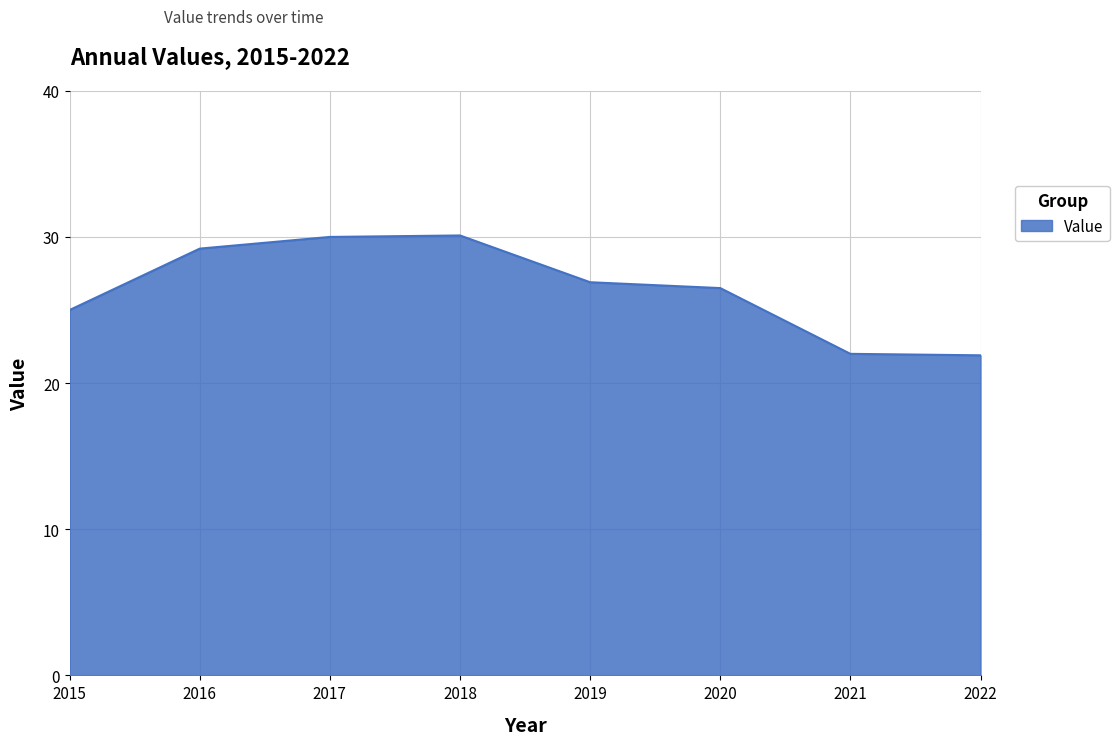

How many values are below 26?

3